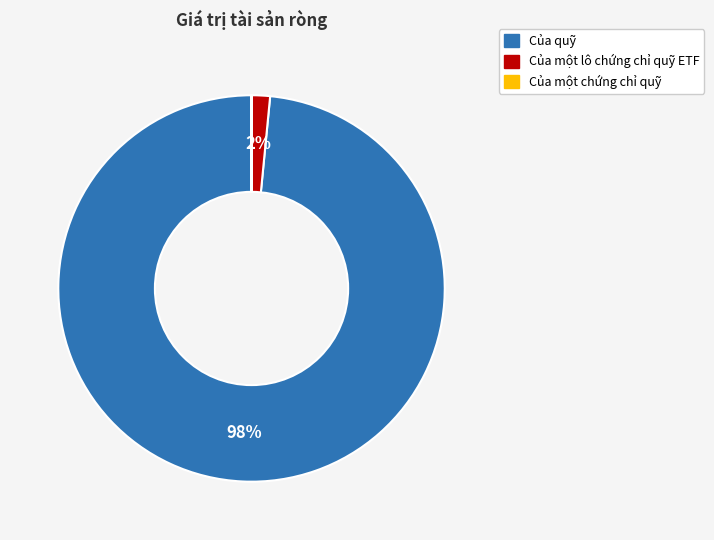

What is the largest slice in the pie chart?

Của quỹ